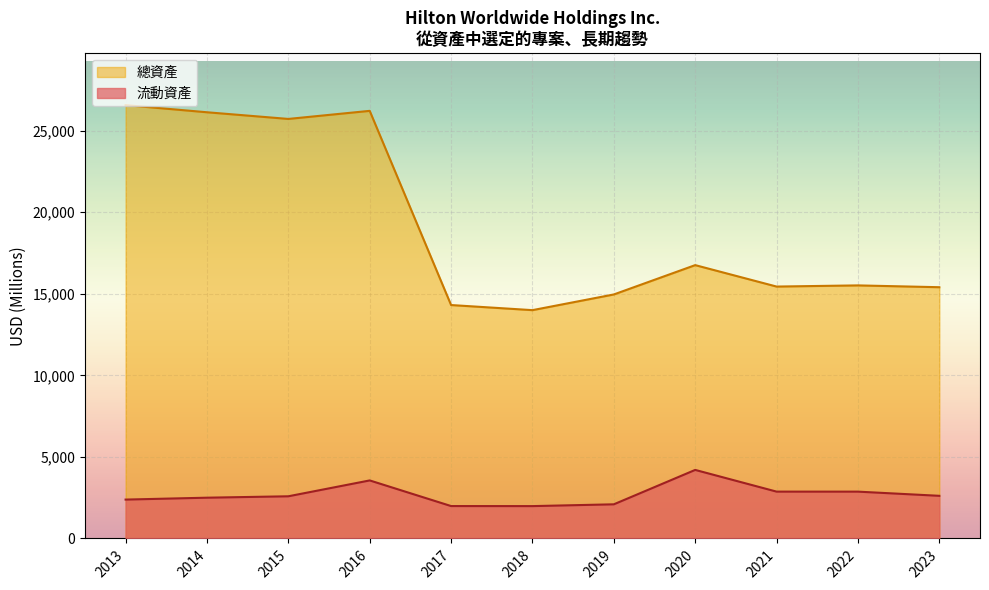

Which series has the largest total across all categories?

總資產